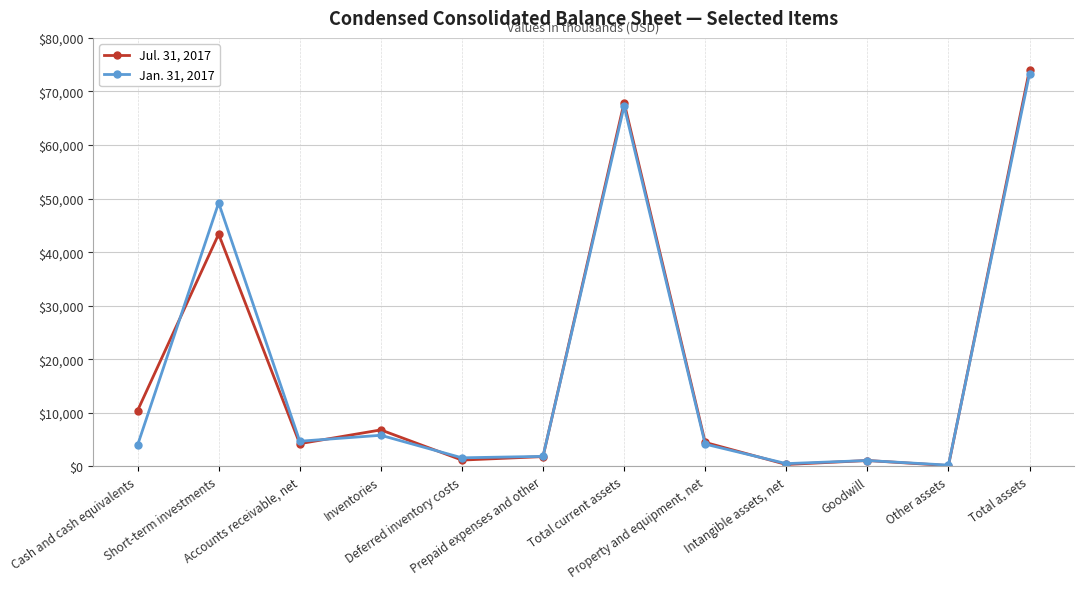

Rank the categories by Jul. 31, 2017 value from lowest to highest.

Other assets, Intangible assets, net, Goodwill, Deferred inventory costs, Prepaid expenses and other, Accounts receivable, net, Property and equipment, net, Inventories, Cash and cash equivalents, Short-term investments, Total current assets, Total assets